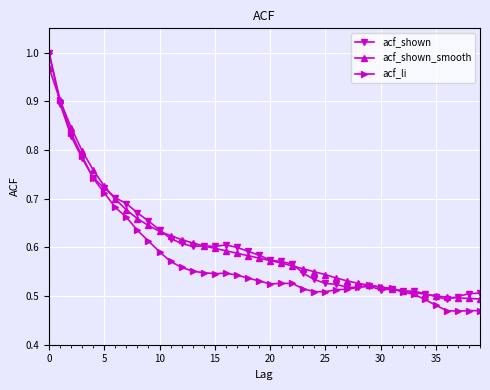

At how many categories does at least one series exceed 0?

40